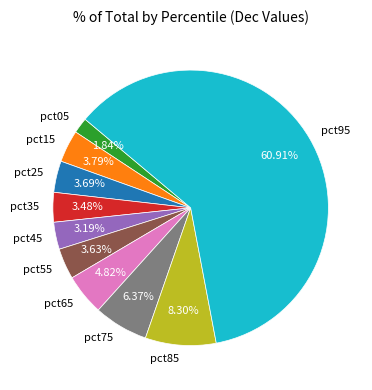

What is the majority slice?

pct95